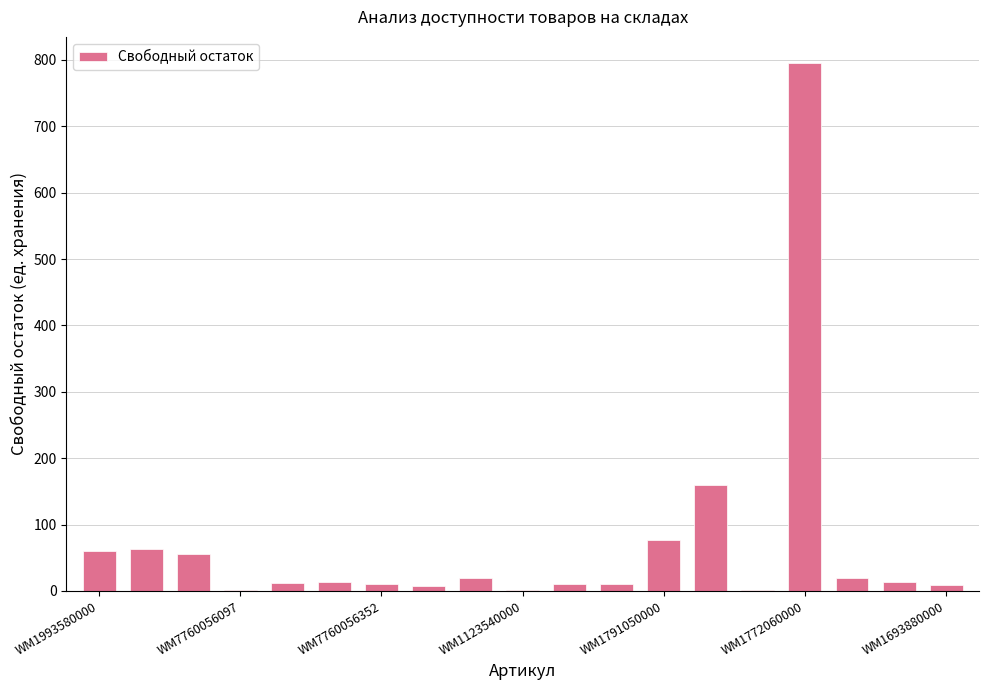

What is the greatest value displayed?

795